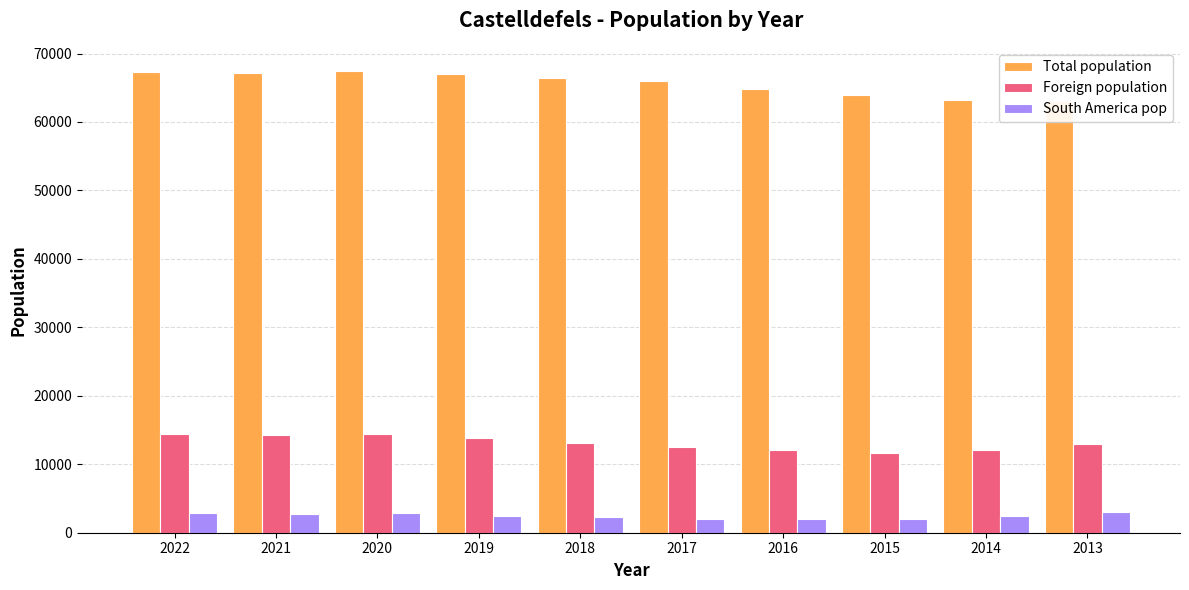

At which label does Total population first exceed 66375?

2022